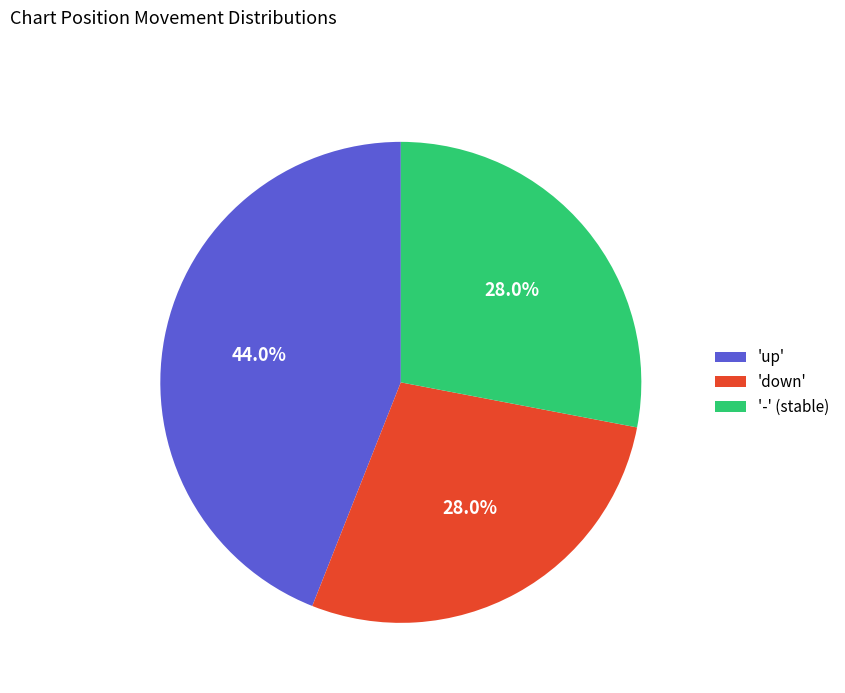

What is the largest slice in the pie chart?

'up'